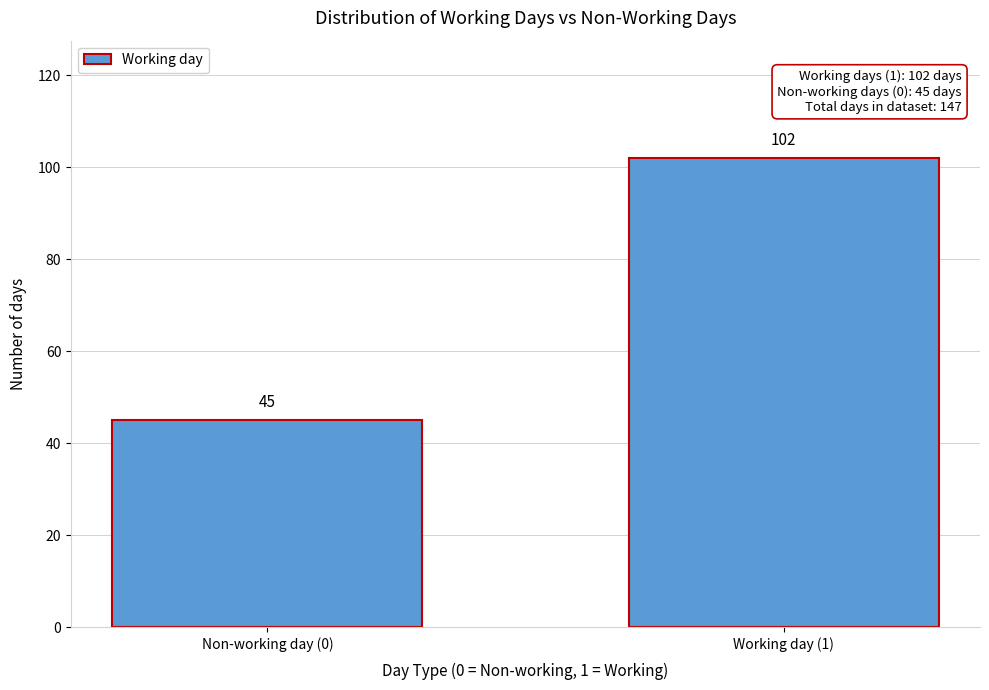

Reading left to right, list all the values displayed in this chart.

45	102